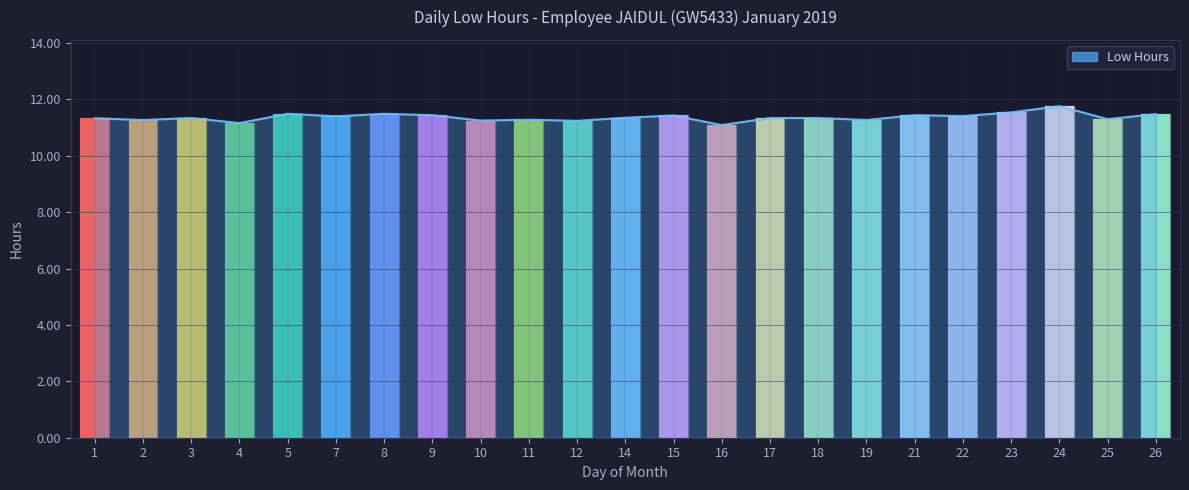

What is the ratio of the value at 21 to the value at 10?

1.0